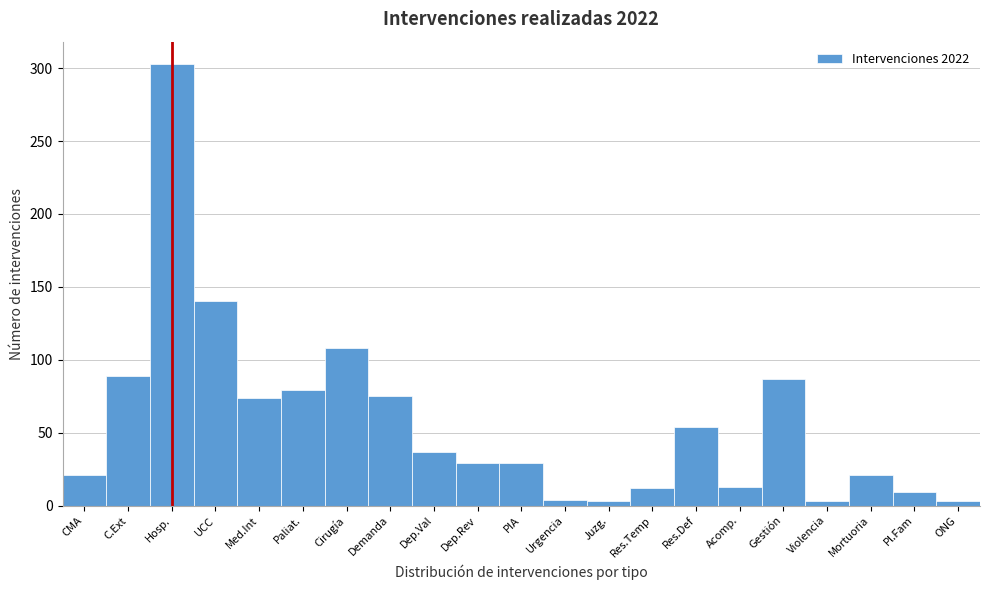

Which category has the highest value across all series?

Hosp.